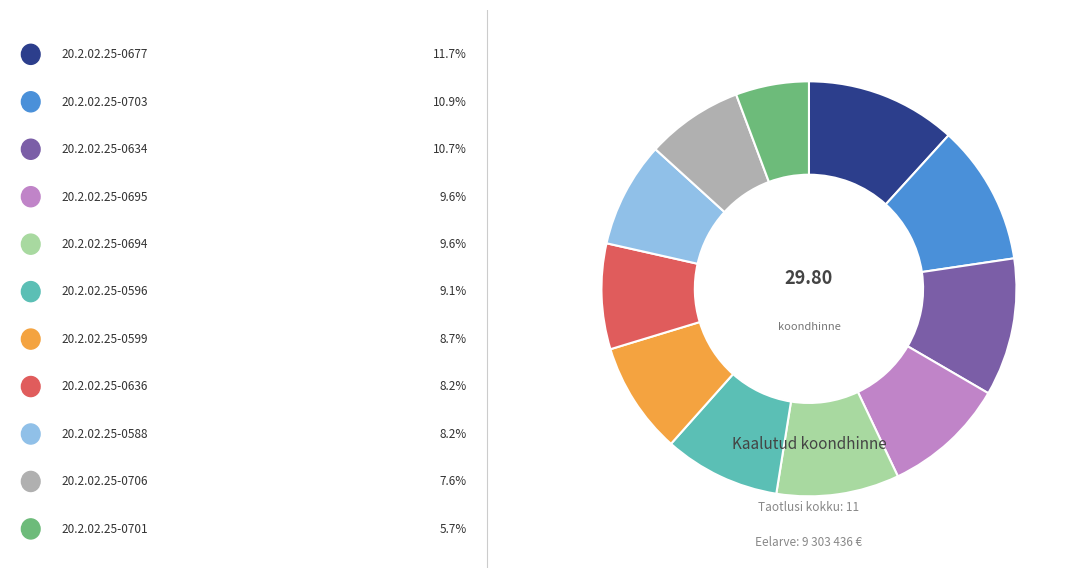

Does any single category account for the majority?

No